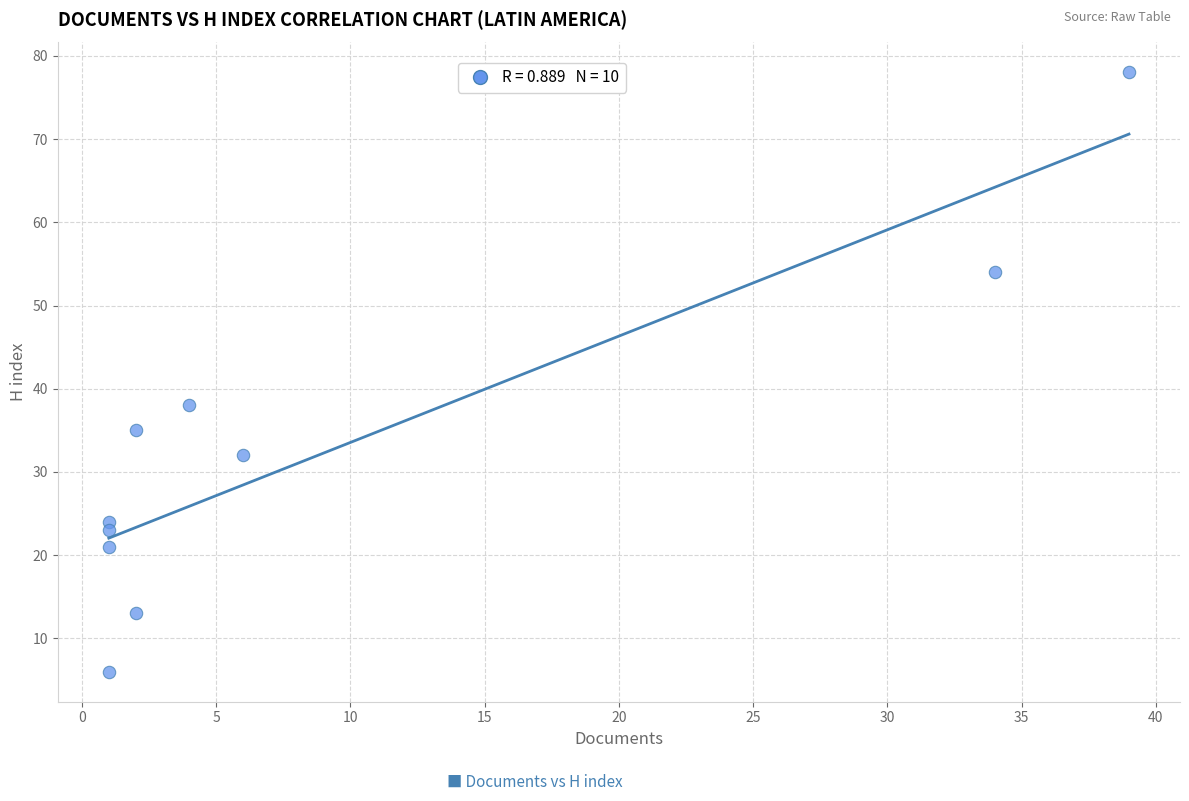

What is the range of Y values (max minus min)?

72